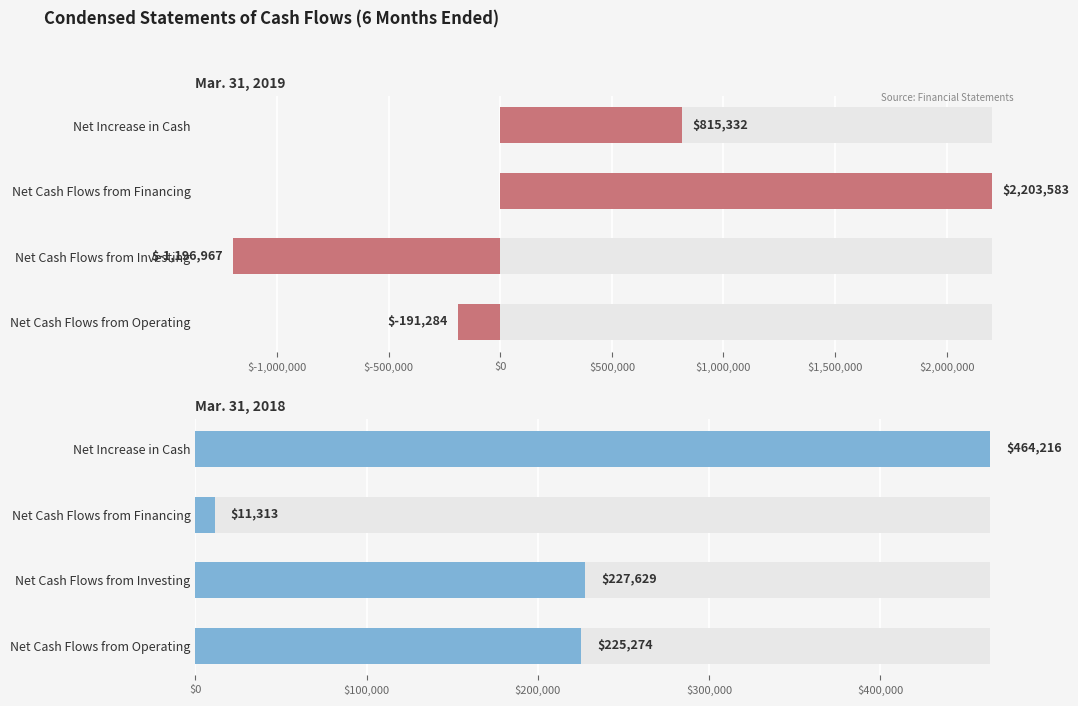

Which series changed the most between Net Cash Flows from Financing and Net Increase in Cash?

Mar. 31, 2019